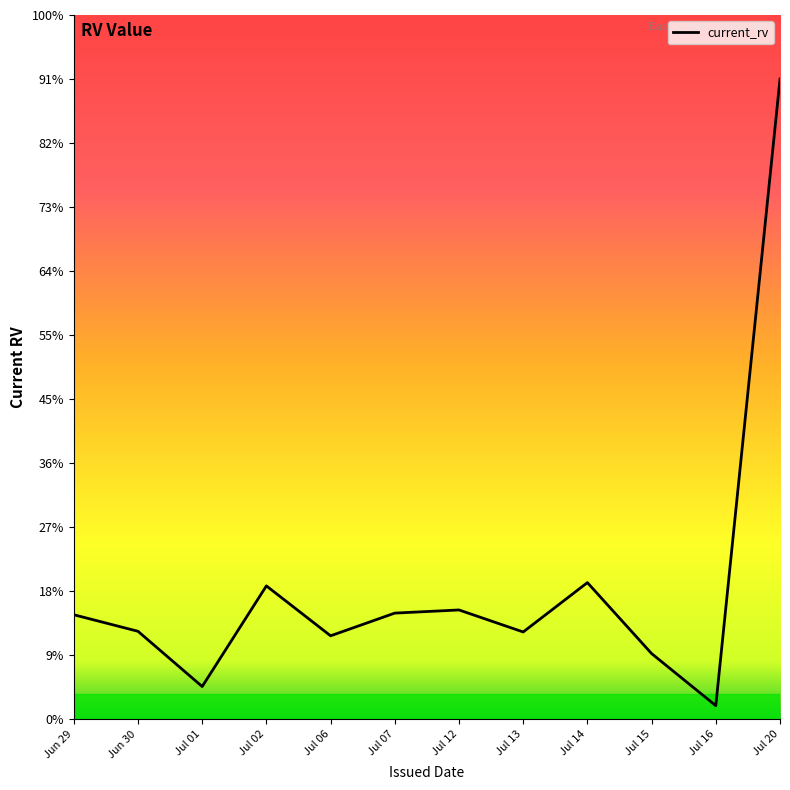

Is this an area chart (filled region under the line)?

Yes